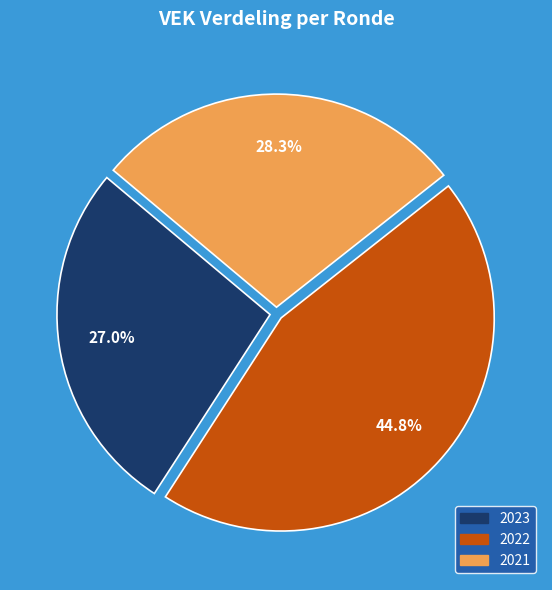

Is there any slice that represents more than half of the pie?

No